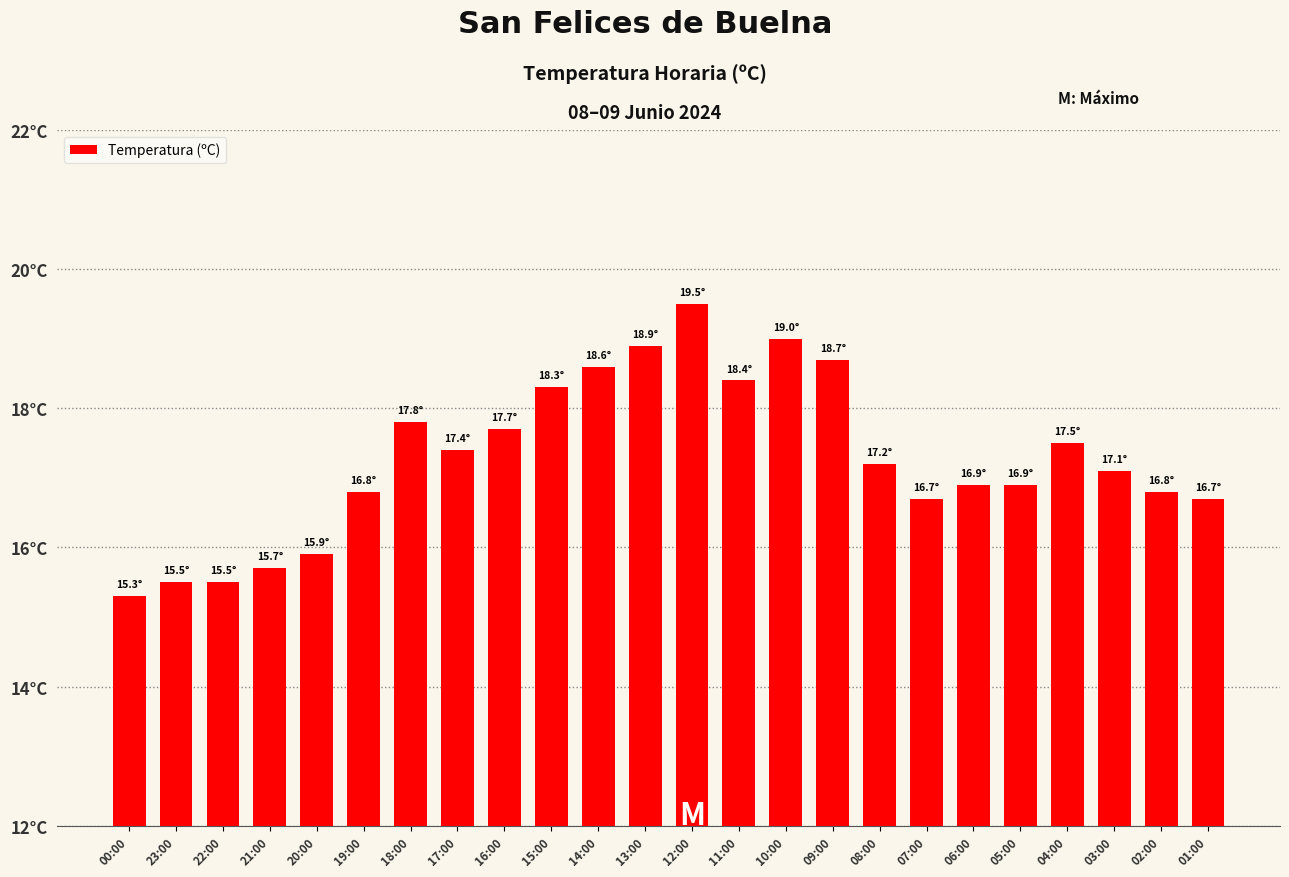

The chart shows a value of 10.9 at 21:00. True or false?

False